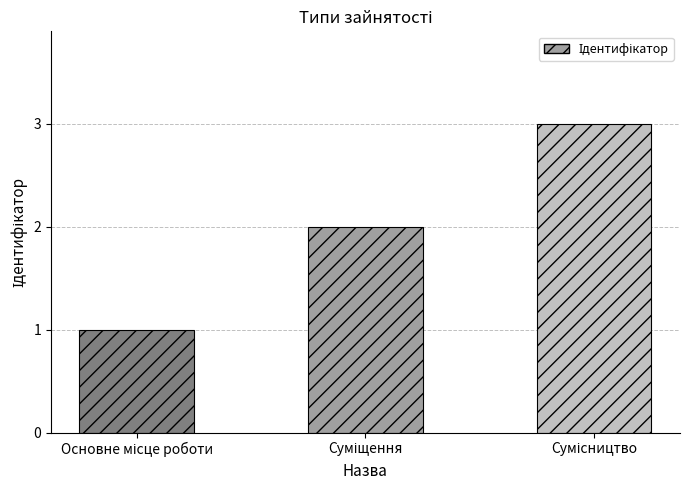

What is the sum of all values?

6